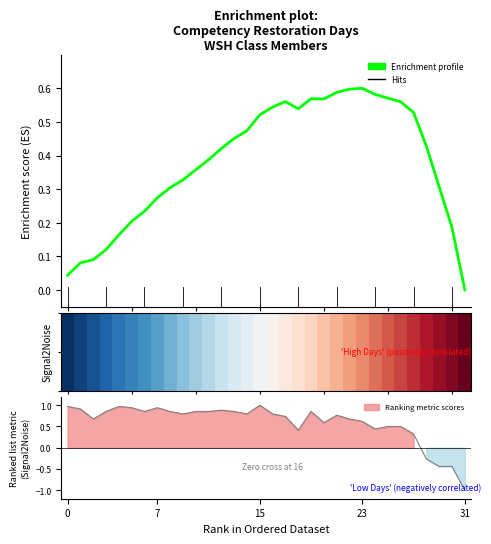

Between 31 and 5, which is larger?

5